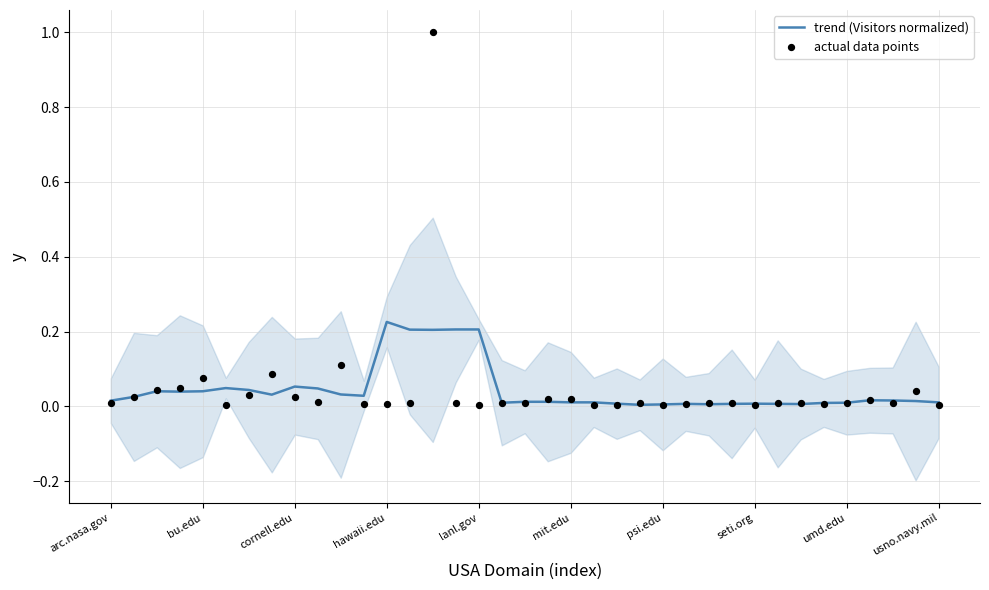

Which series has the largest total across all categories?

actual data points